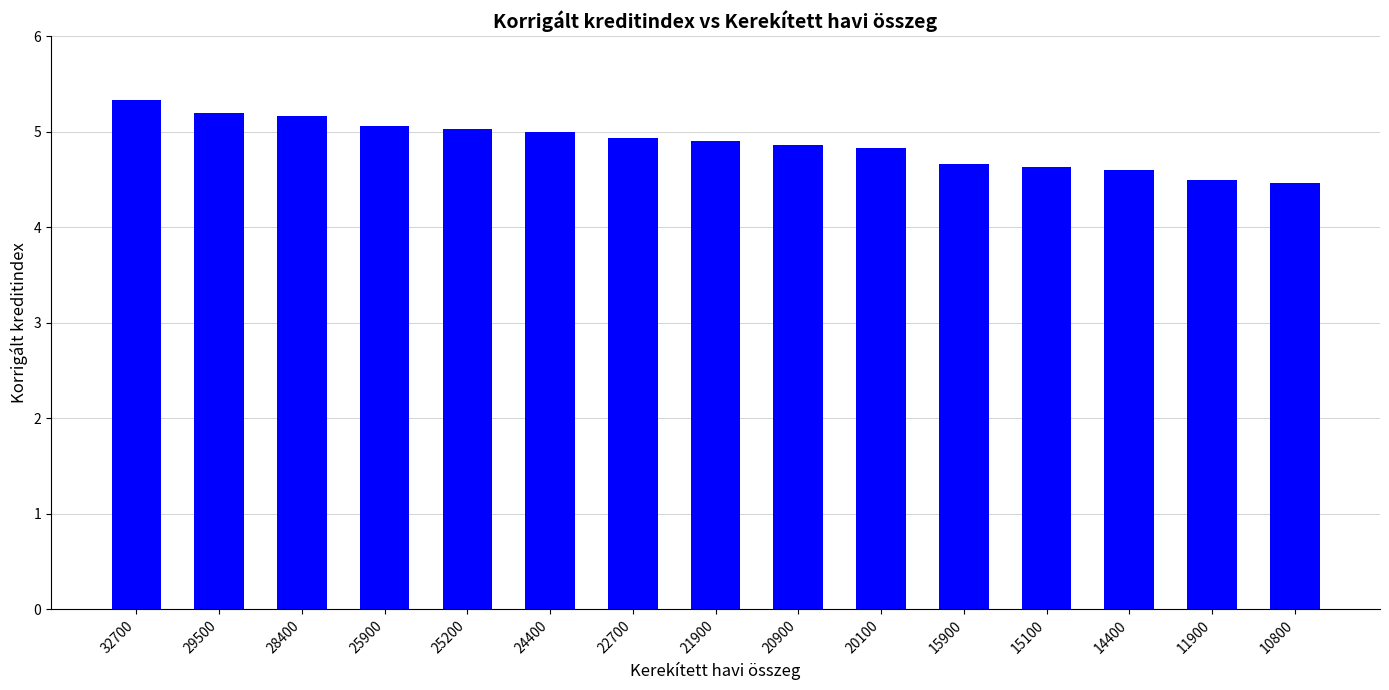

True or false: the data shows 2.0 at 22700.

False